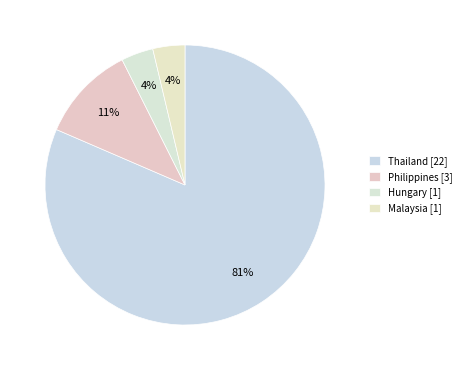

To the nearest percent, what is the average slice percentage?

25%